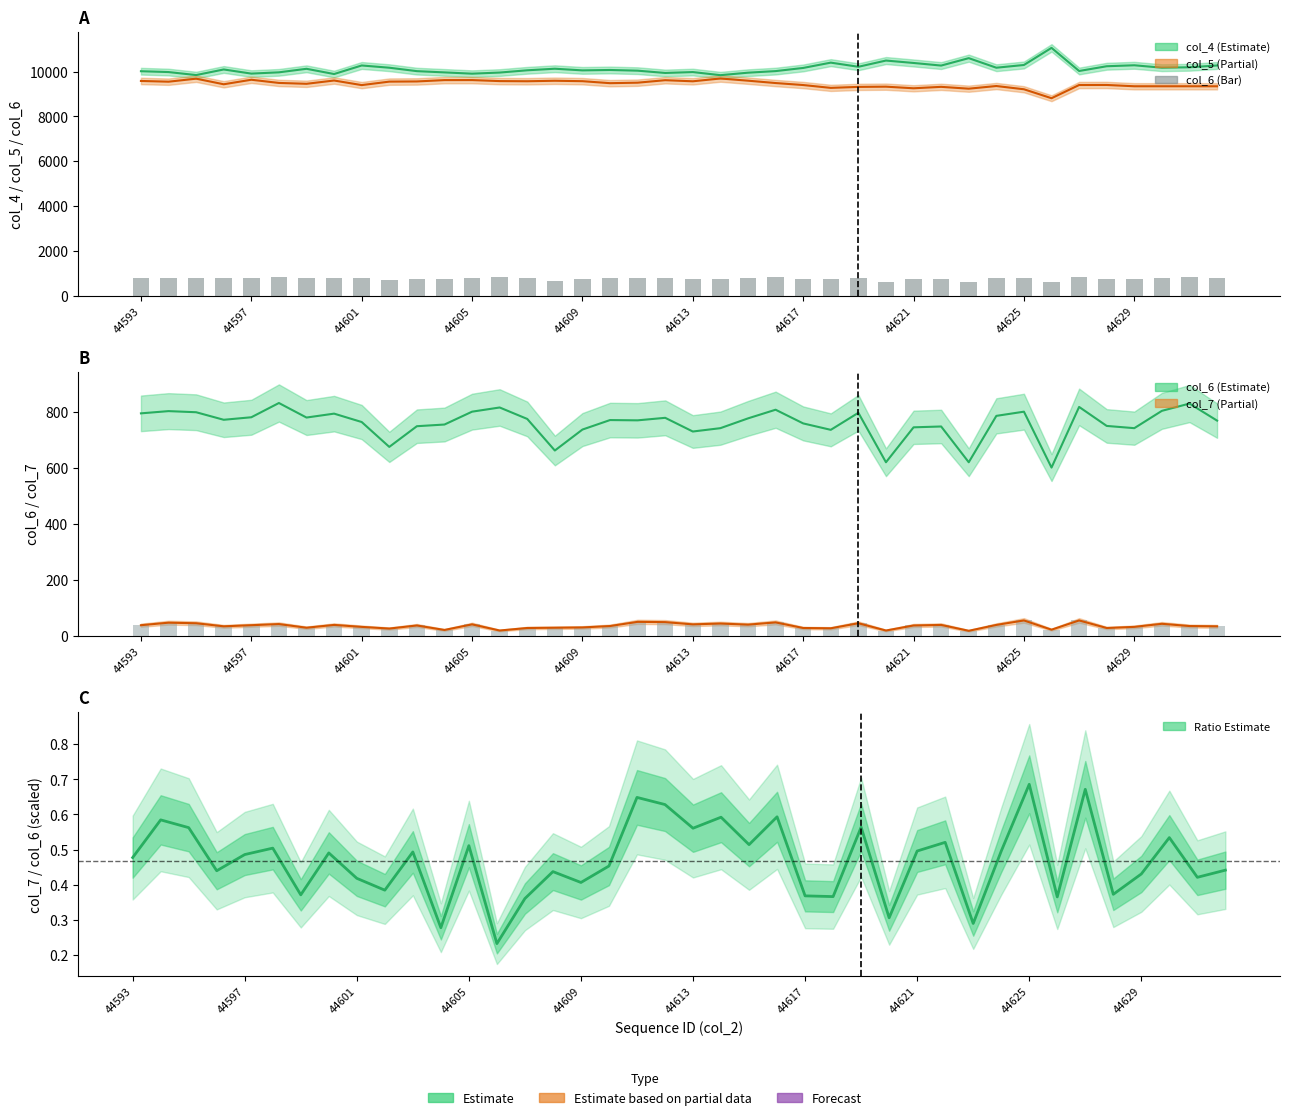

List the series in order of their overall mean, lowest first.

col_7 bars, col_6